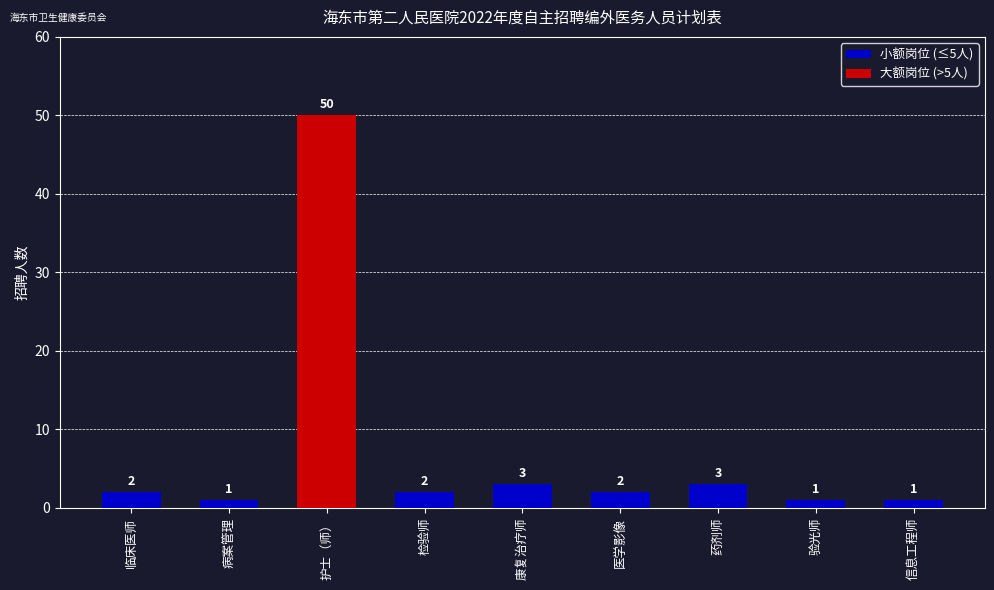

Does the chart contain any negative values?

No